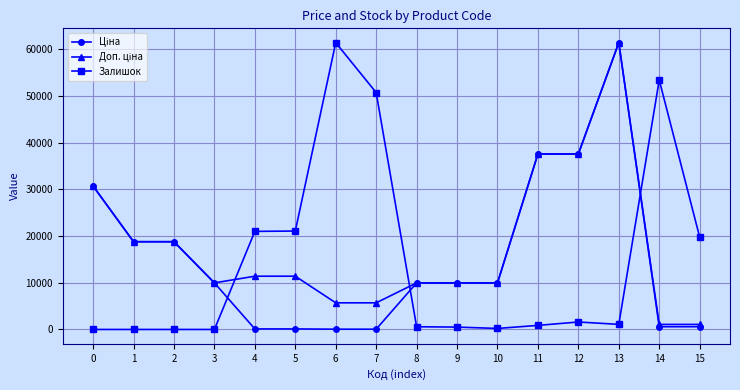

The value of Залишок at 2 is -42705.2. True or false?

False